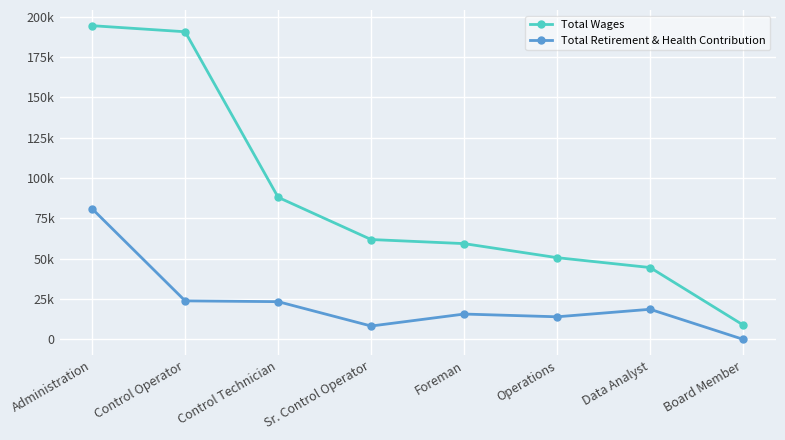

Is this an area chart (filled region under the line)?

No